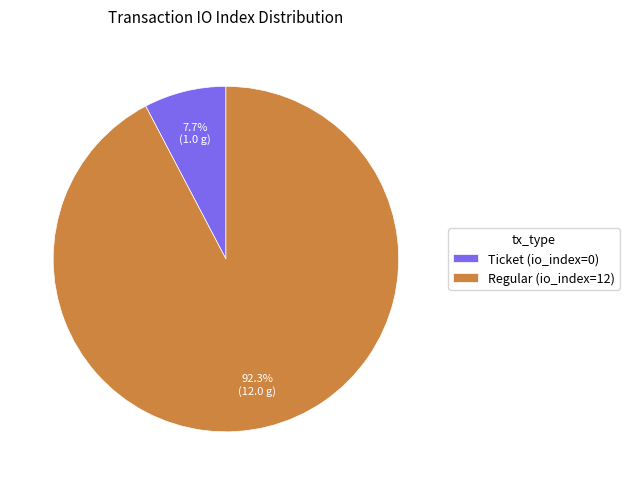

Is there any slice that represents more than half of the pie?

Yes